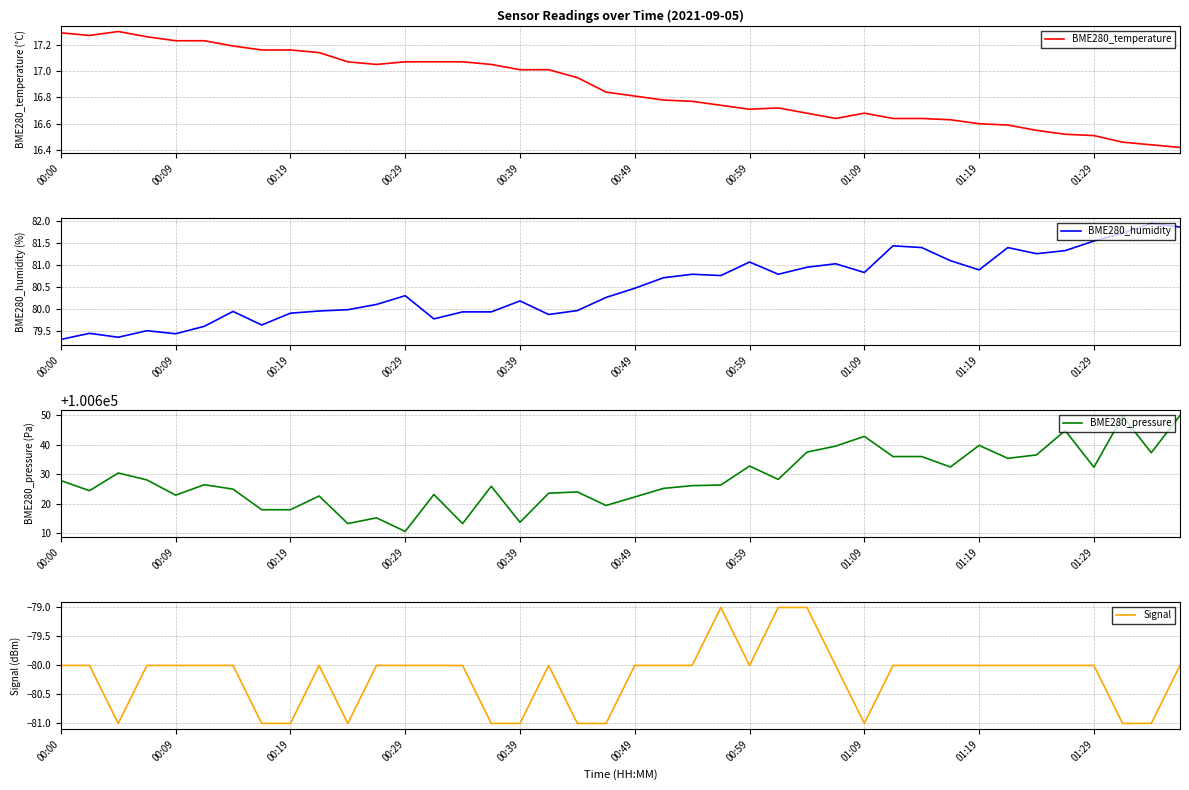

What is the minimum value for BME280_pressure?

100610.6